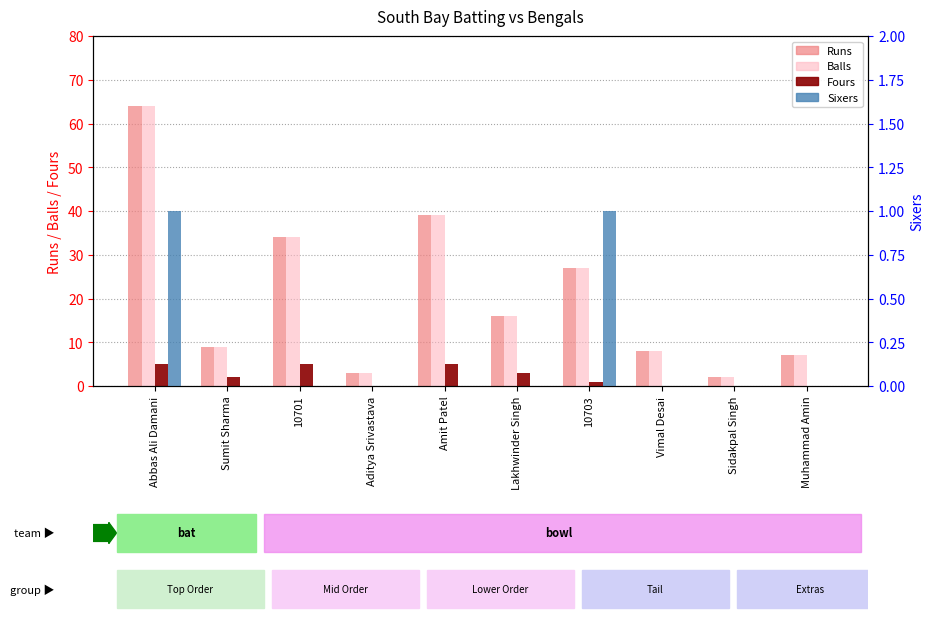

What is the sum of the Balls values at Sumit Sharma and Aditya Srivastava?

12